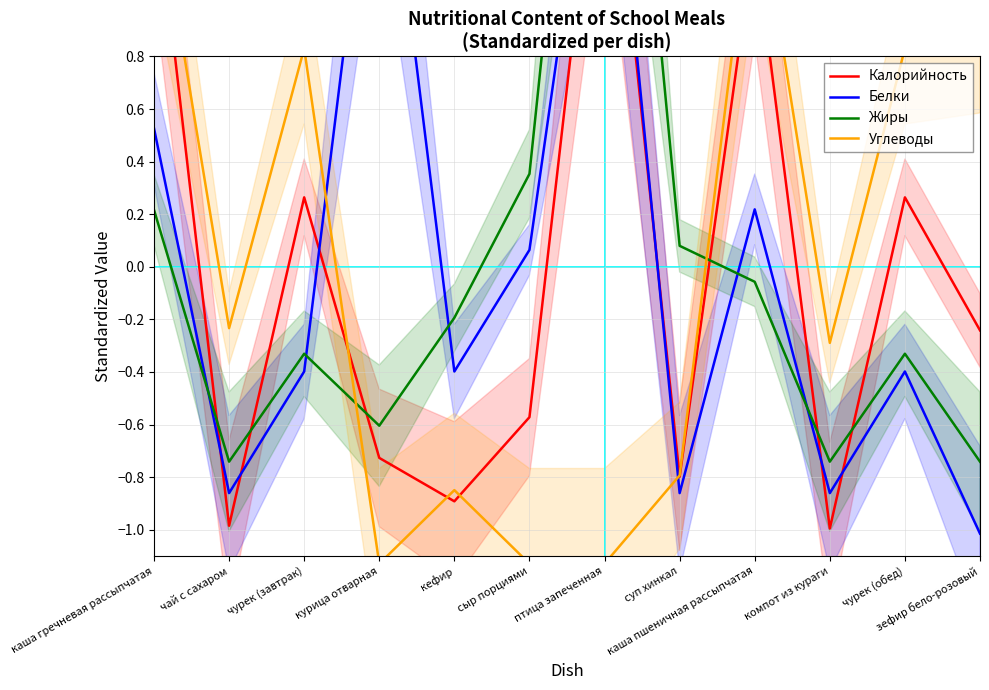

Does the chart have visible grid lines?

Yes